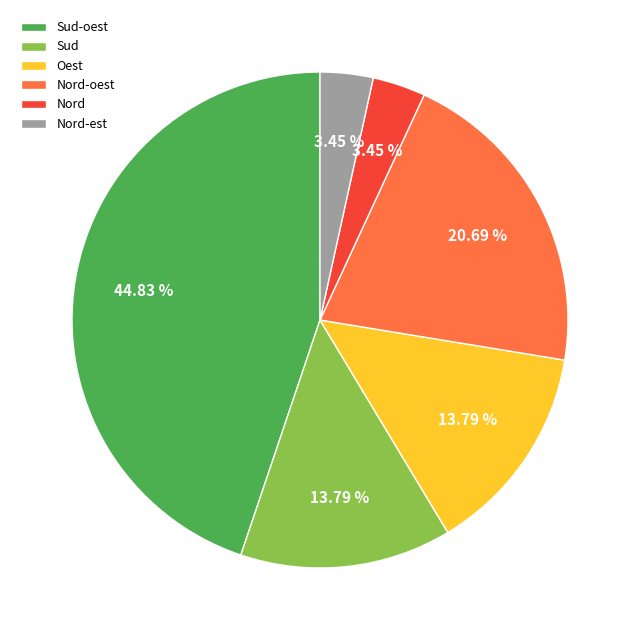

How many slices are in this pie chart?

6